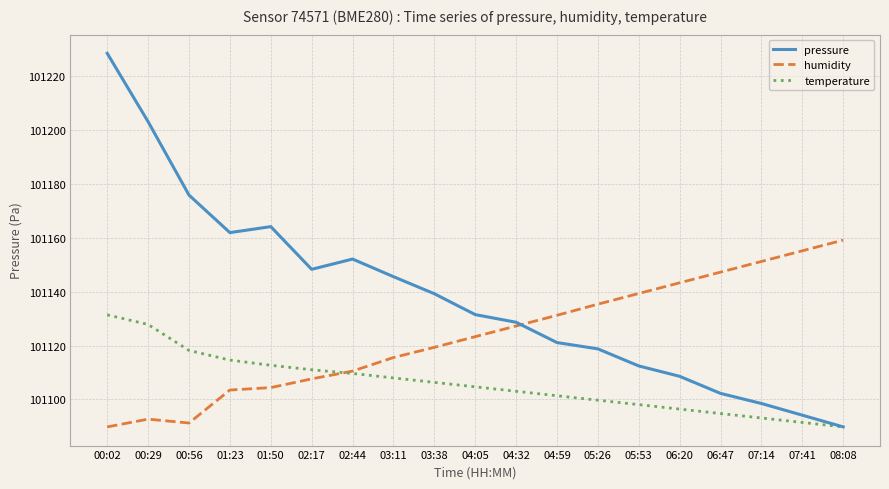

What is the maximum value for temperature?

101131.4